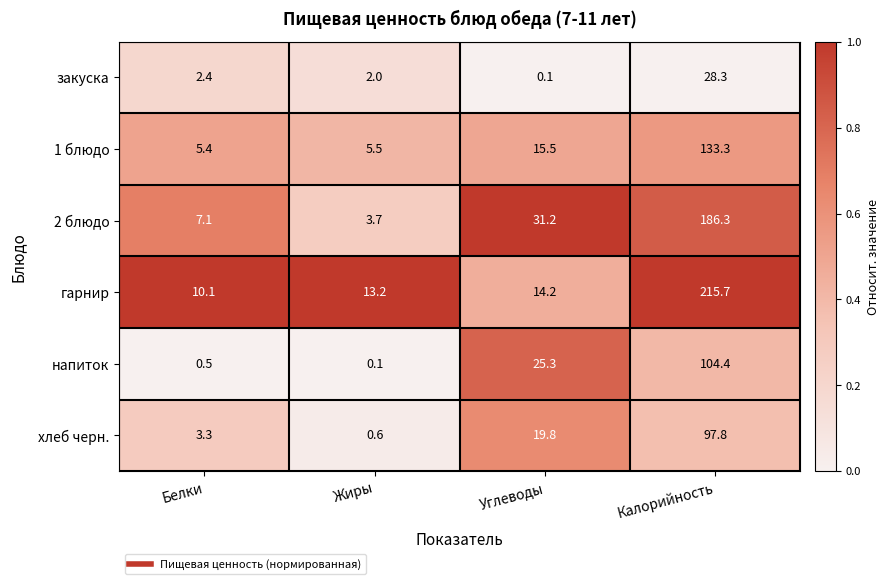

What is the sum of the закуска values at Калорийность and Жиры?

30.3